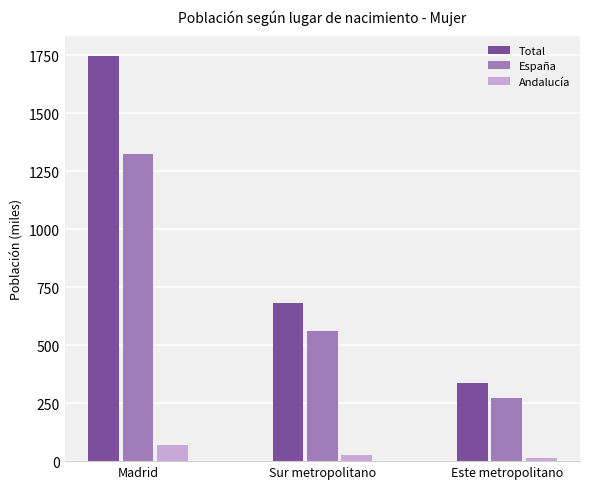

At which category does the chart reach its peak across all series?

Madrid